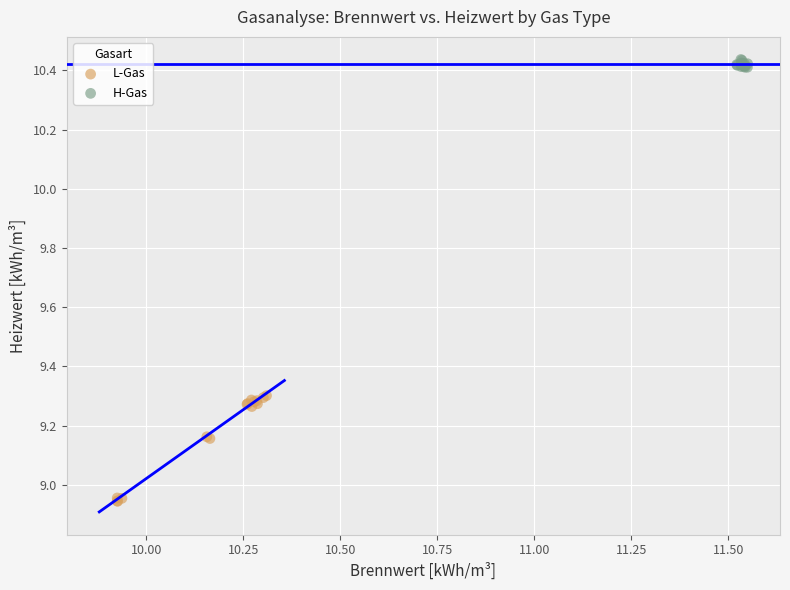

Which series reaches the minimum Y coordinate?

L-Gas